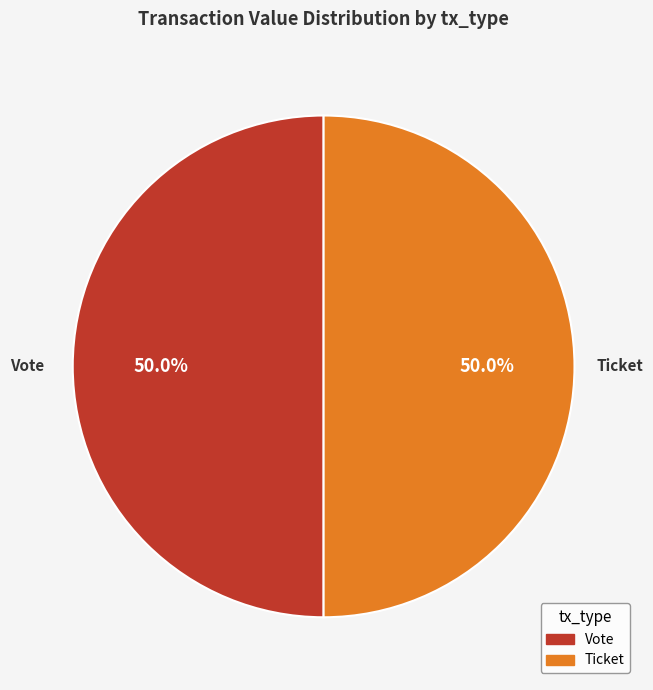

What is the ratio of the value at Vote to the value at Ticket?

1.0